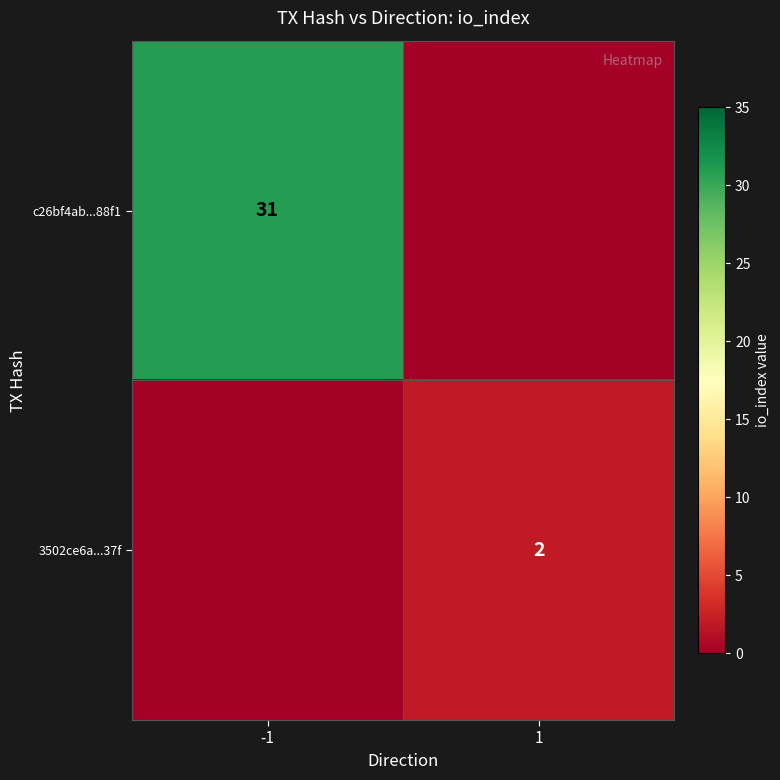

What is the difference between the highest and lowest values at 1?

2